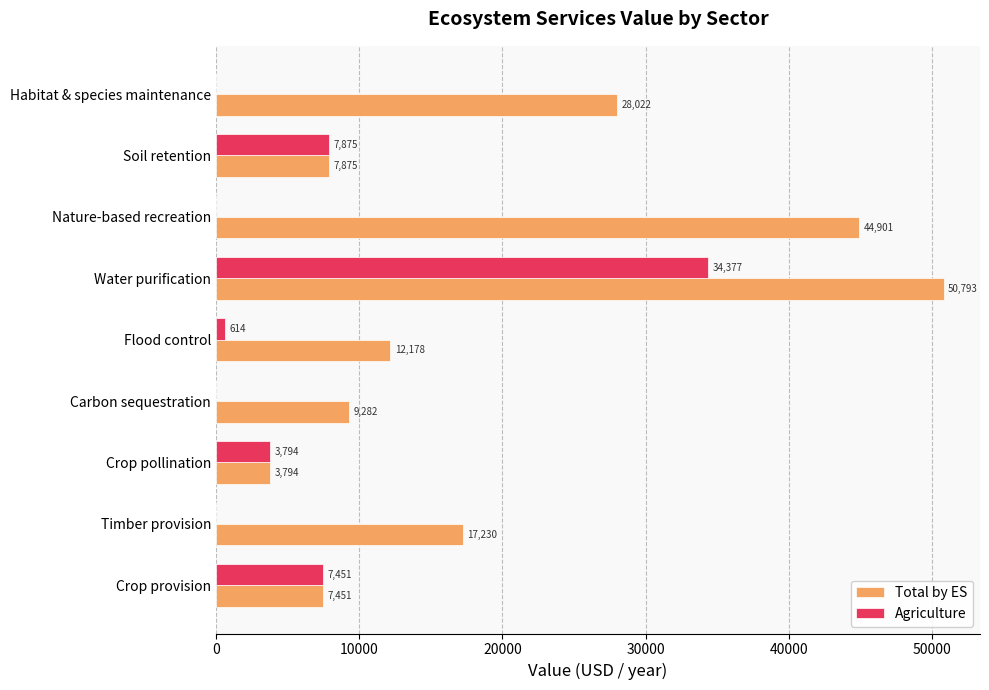

Is it true that Total by ES equals 44219.3 at Habitat & species maintenance?

False